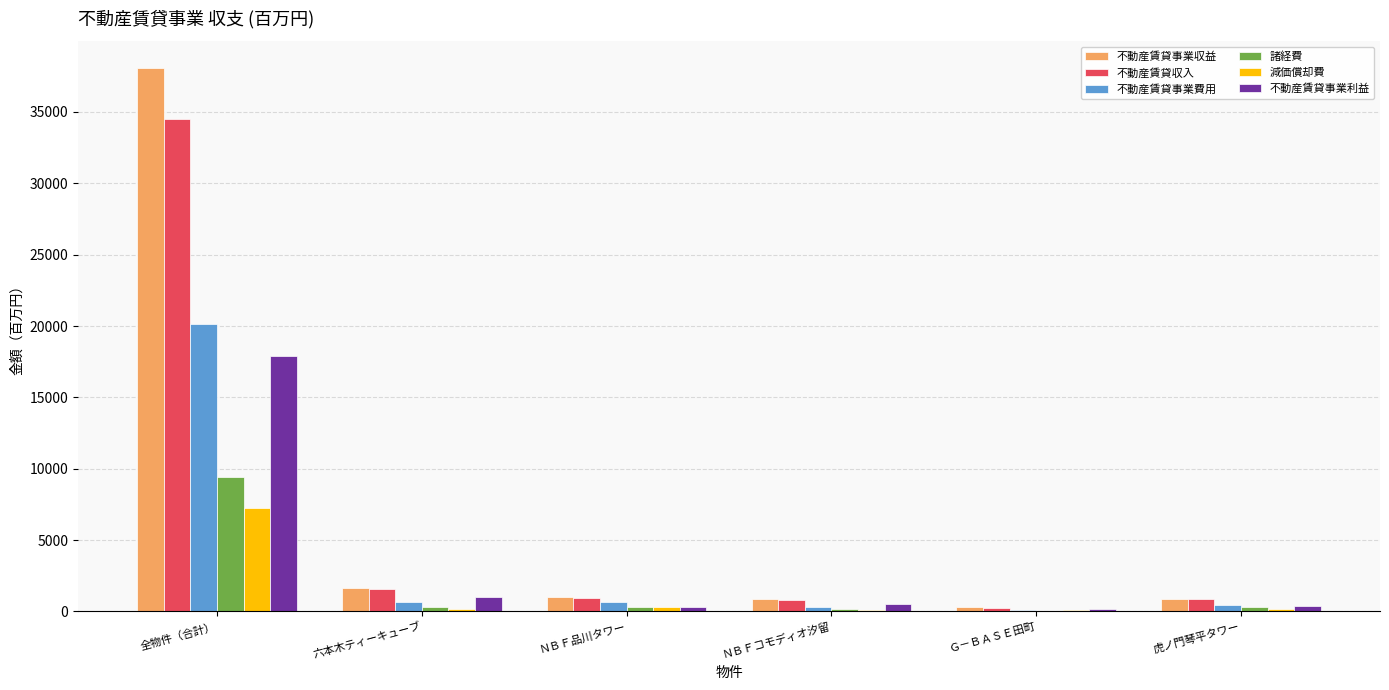

What is the maximum value shown in the chart?

38050